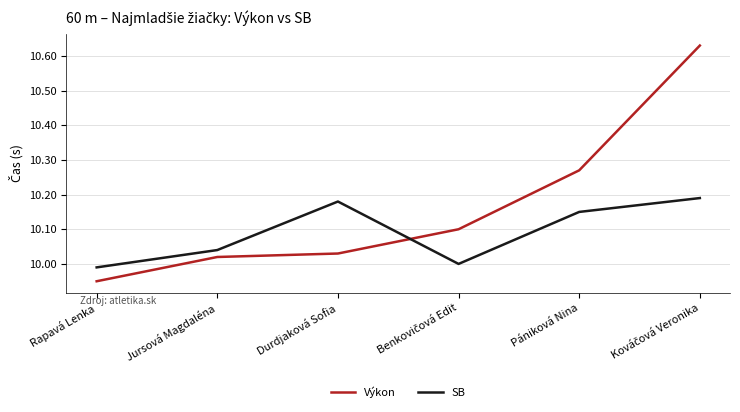

What are all the series names shown in the legend?

Výkon, SB